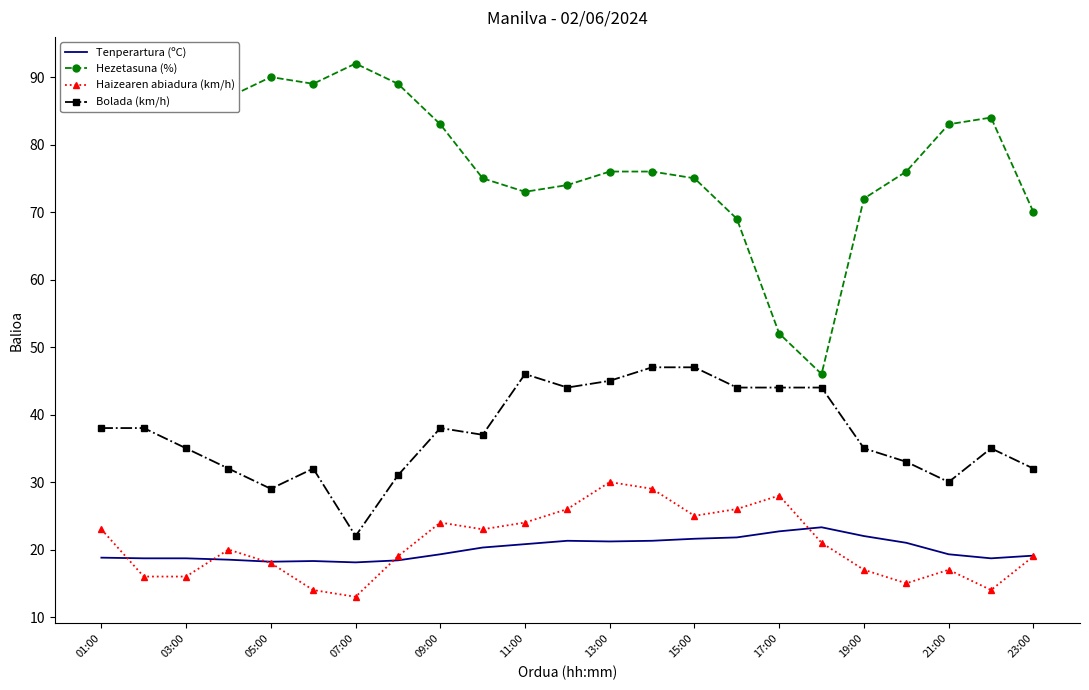

True or false: Tenperartura (ºC) and Hezetasuna (%) intersect in this chart.

False